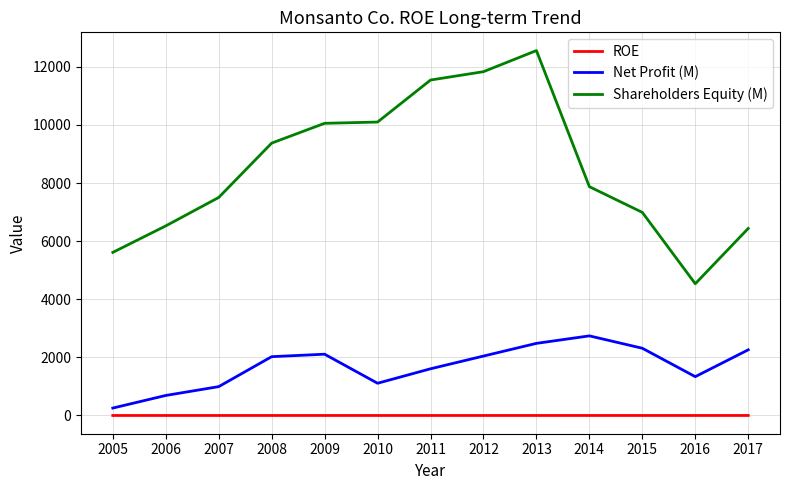

True or false: Shareholders Equity (M) and ROE intersect in this chart.

False